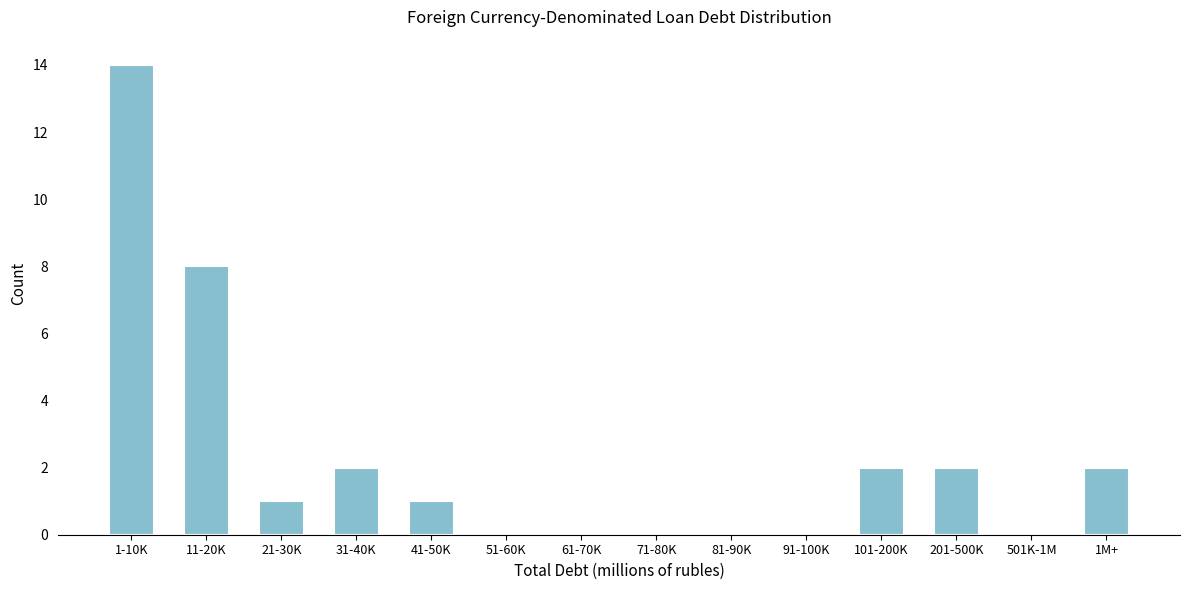

Reading left to right, transcribe all the data shown in this chart.

1-10K=14	11-20K=8	21-30K=1	31-40K=2	41-50K=1	51-60K=0	61-70K=0	71-80K=0	81-90K=0	91-100K=0	101-200K=2	201-500K=2	501K-1M=0	1M+=2